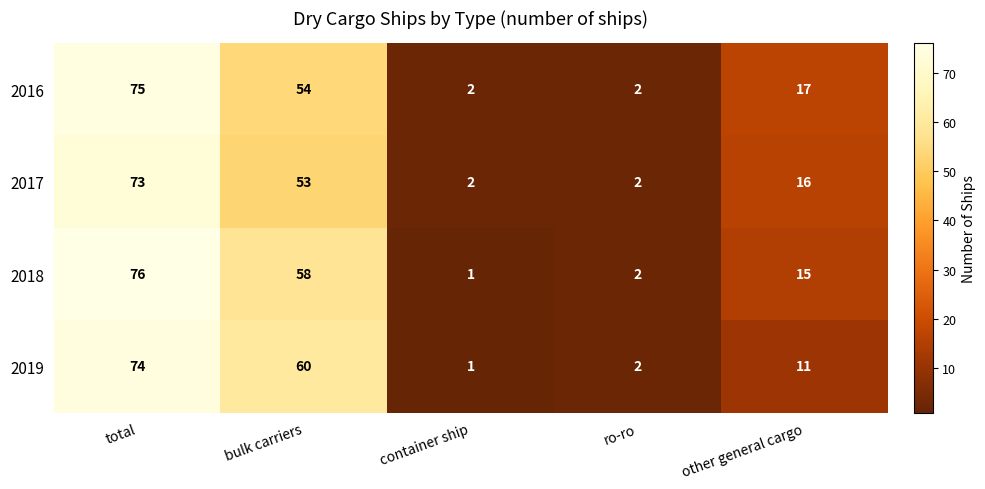

What is the sum of all 2016 values?

150